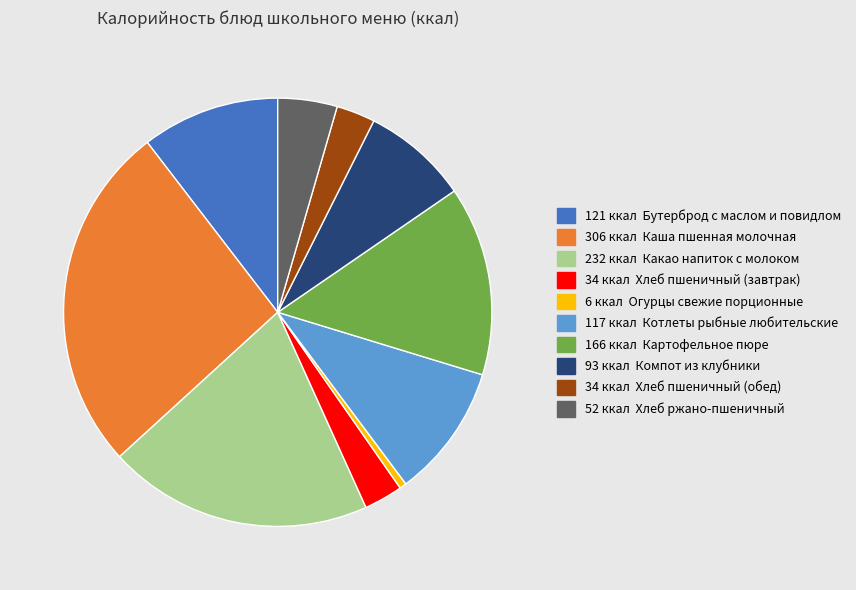

How many segments does this pie chart have?

10